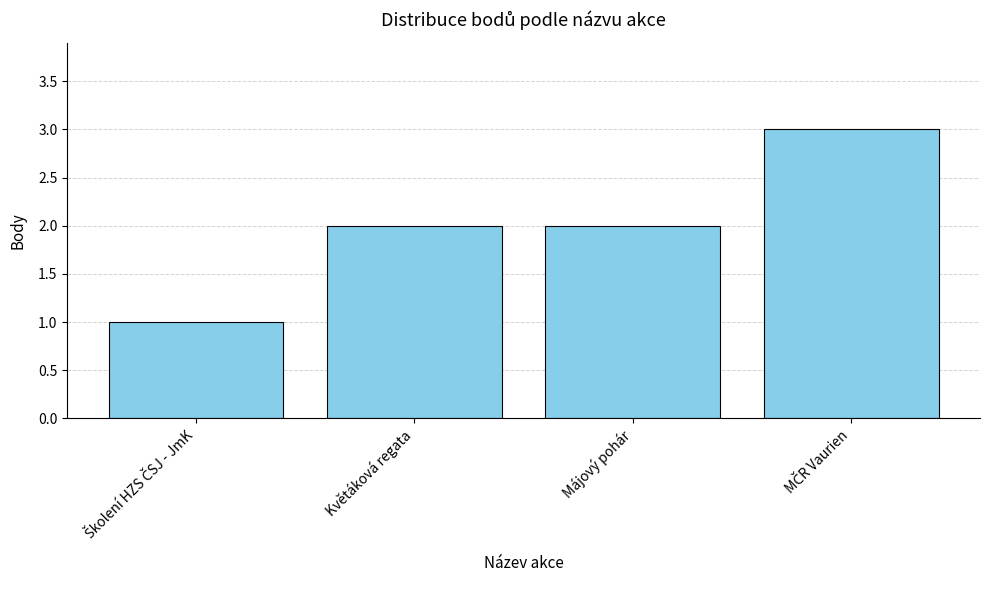

Approximately how many times larger is the value at Květáková regata compared to Májový pohár?

1.0